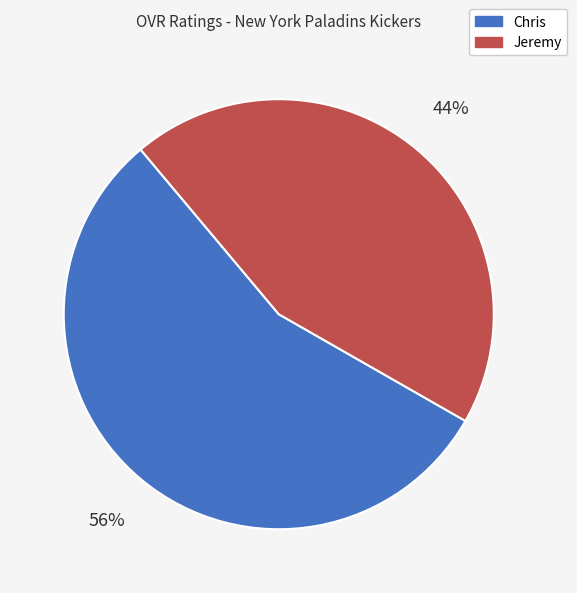

Is there a majority slice in this chart?

Yes